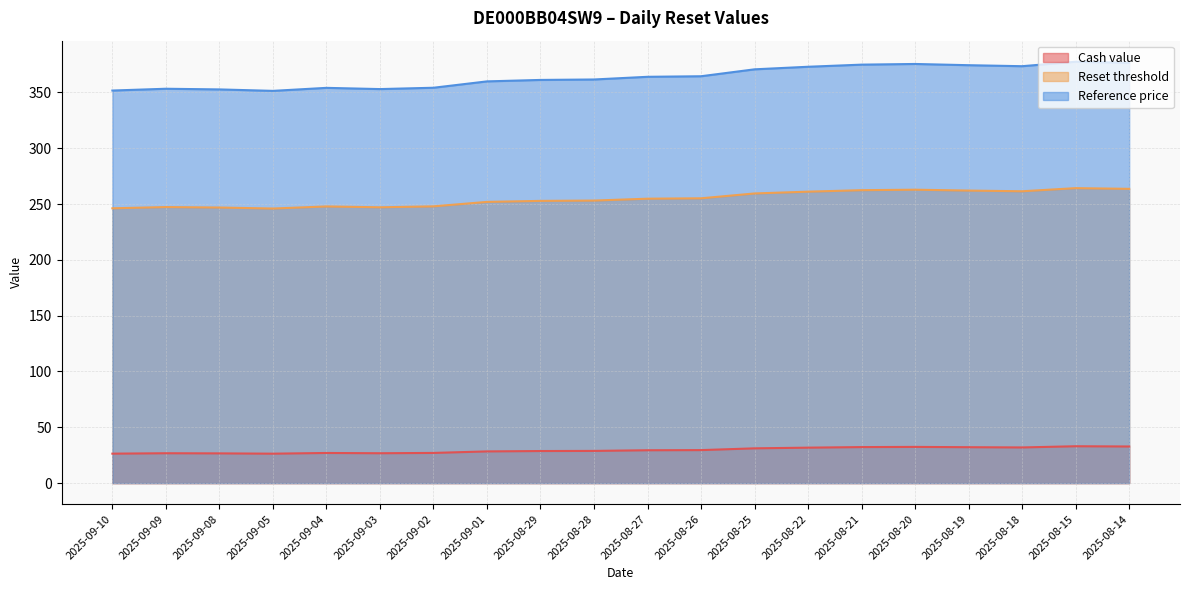

What position from the left is 2025-08-14?

20